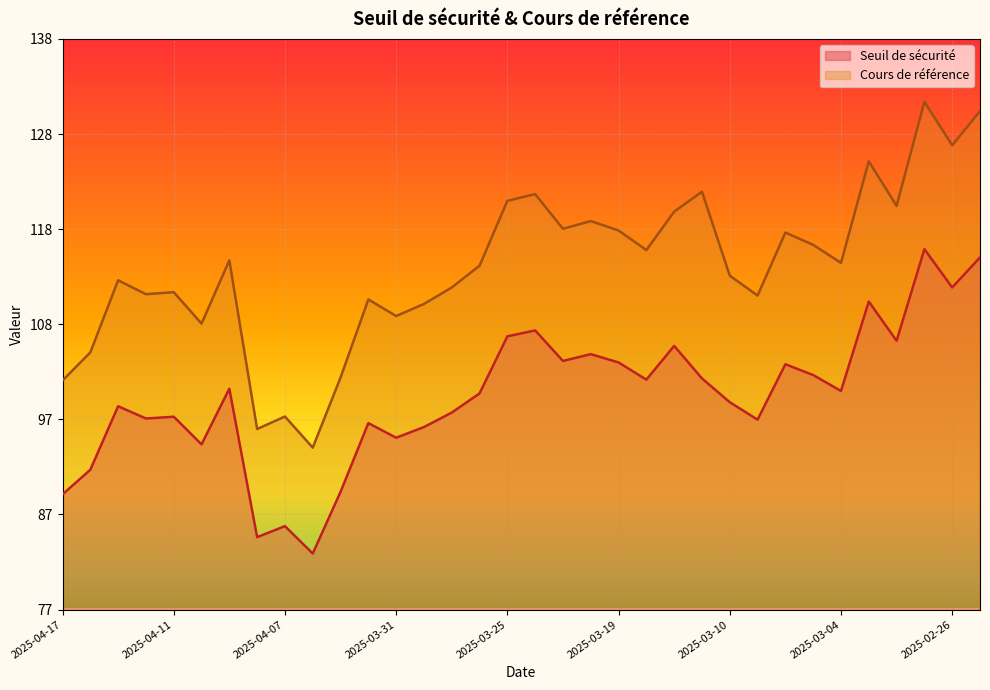

How many categories are shown in the chart?

34